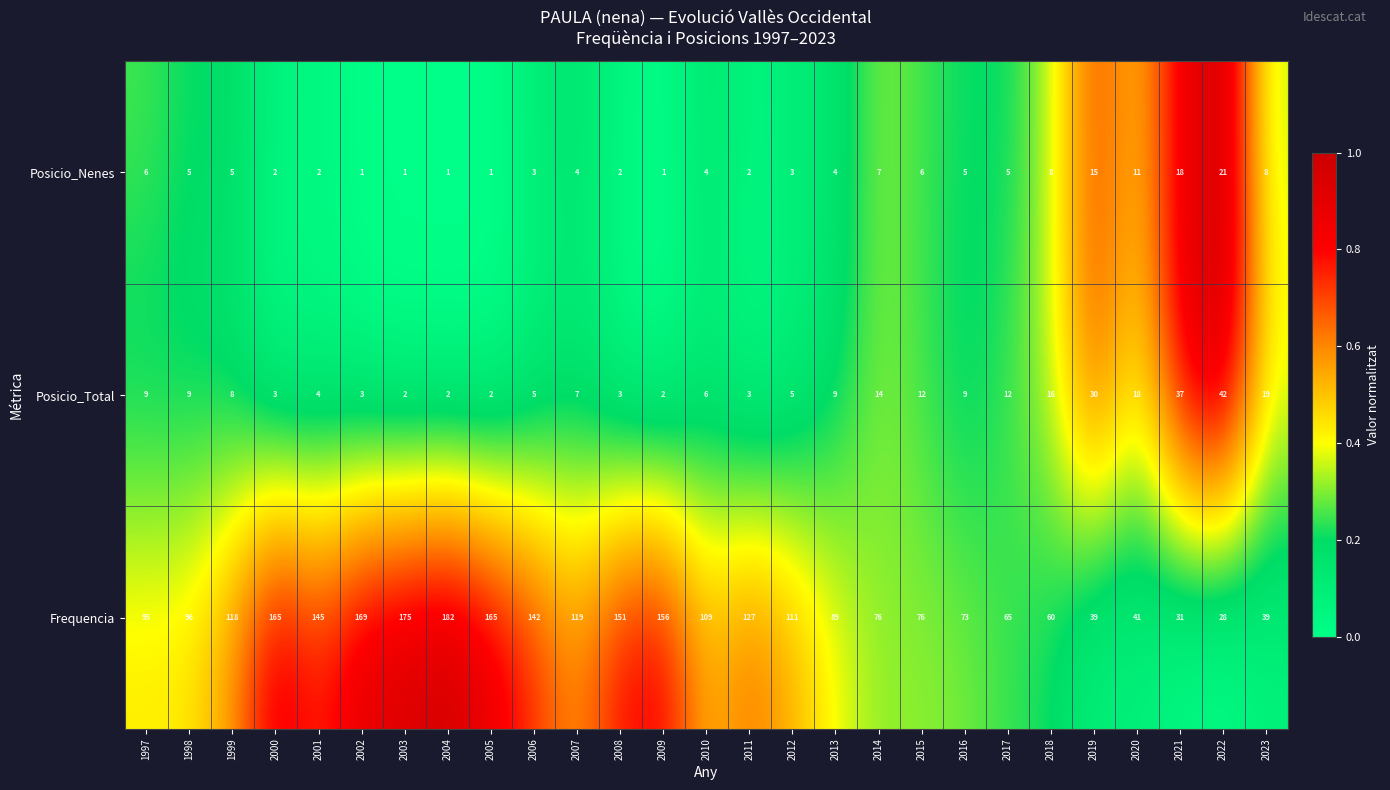

At which label does Posicio_Nenes first exceed 4?

1997